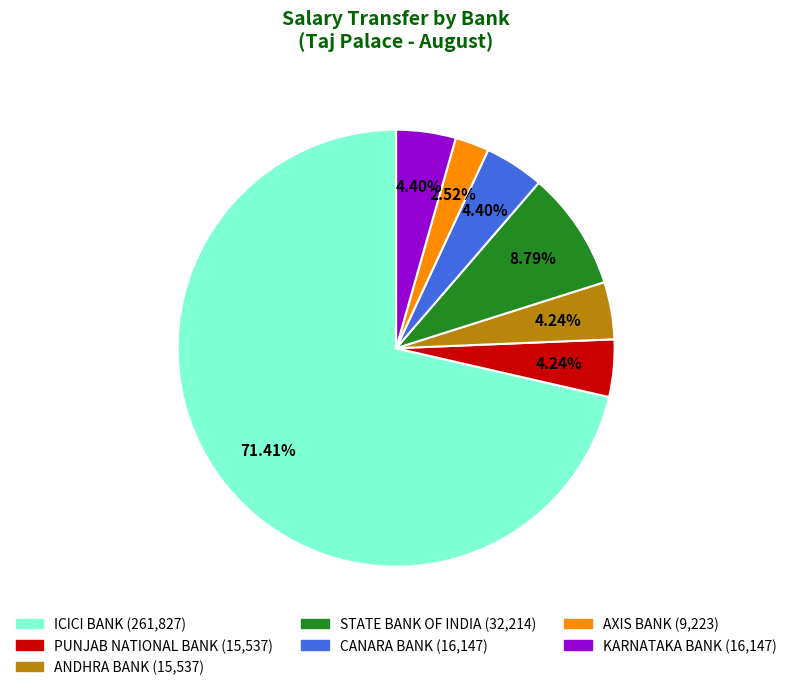

How many segments does this pie chart have?

7